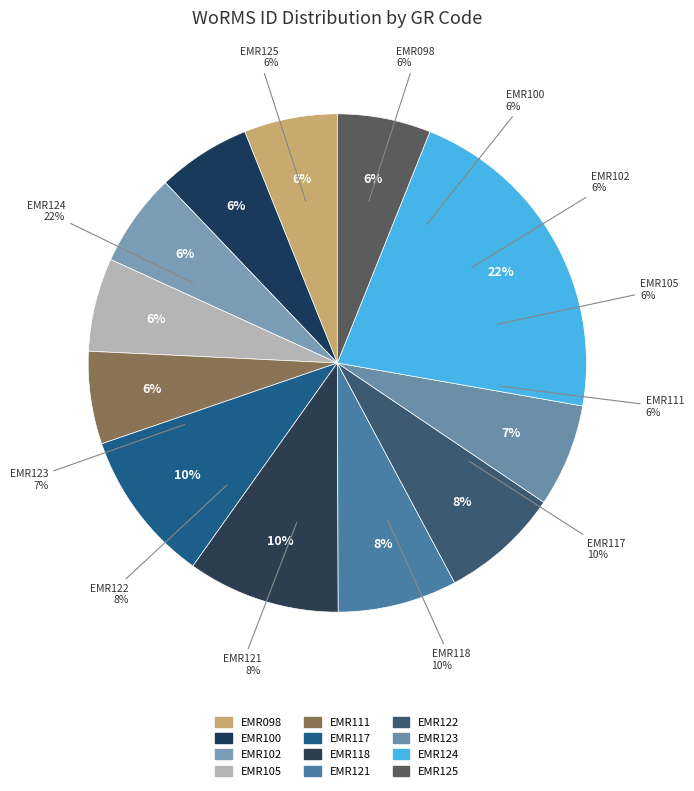

Is it true that EMR098 is 17% of the pie?

False